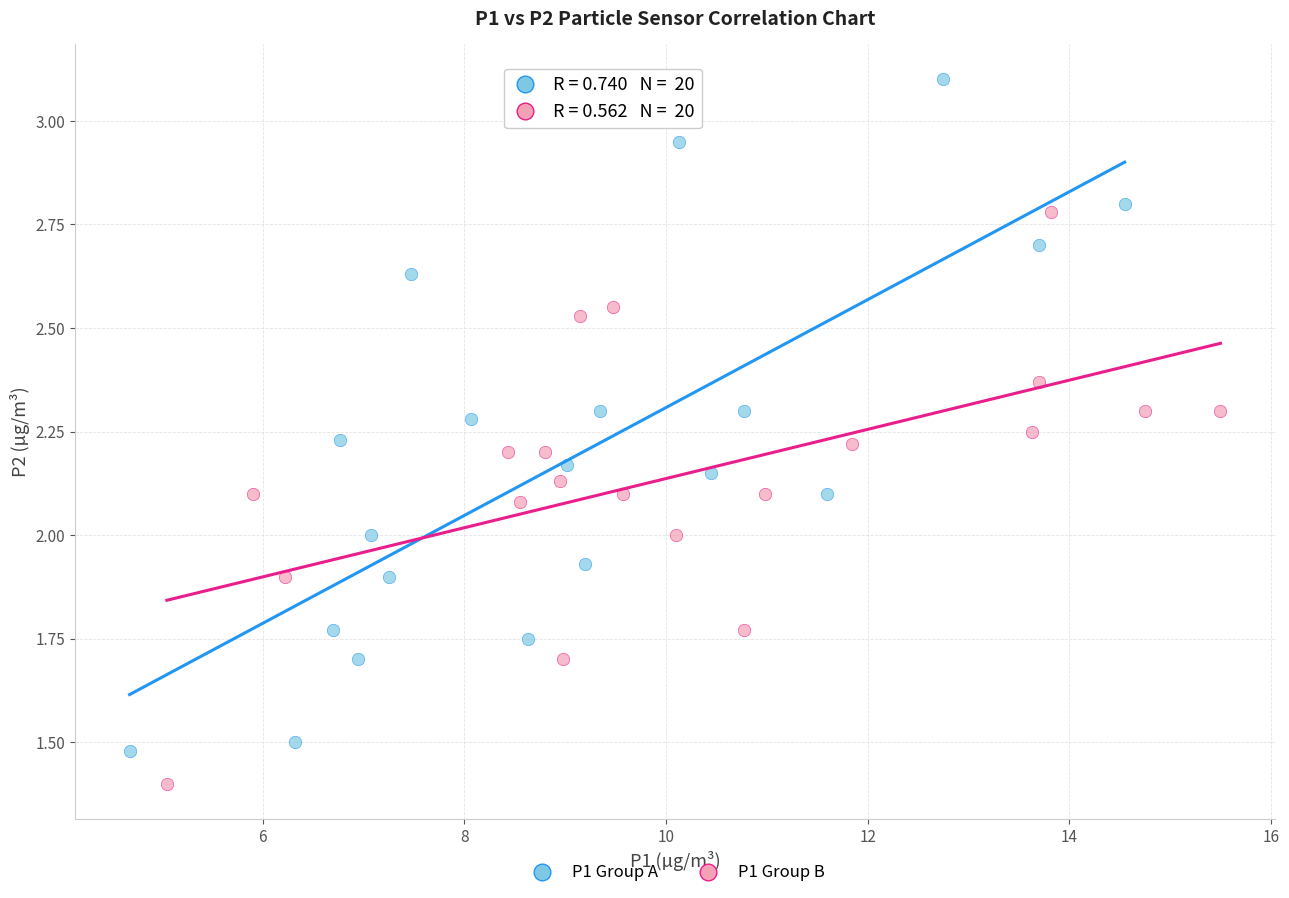

Which series has the widest spread of Y values?

P1 Group A